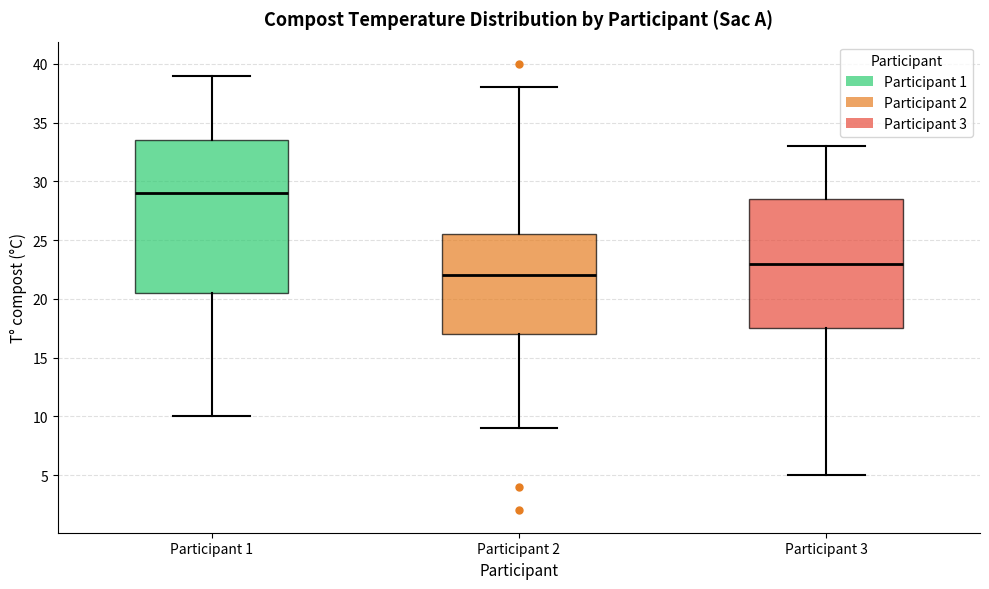

Where does the median line of the box for Participant 2 sit on the y-axis? The values are not printed on the chart, so give them approximately, as read against the axis.

22.0